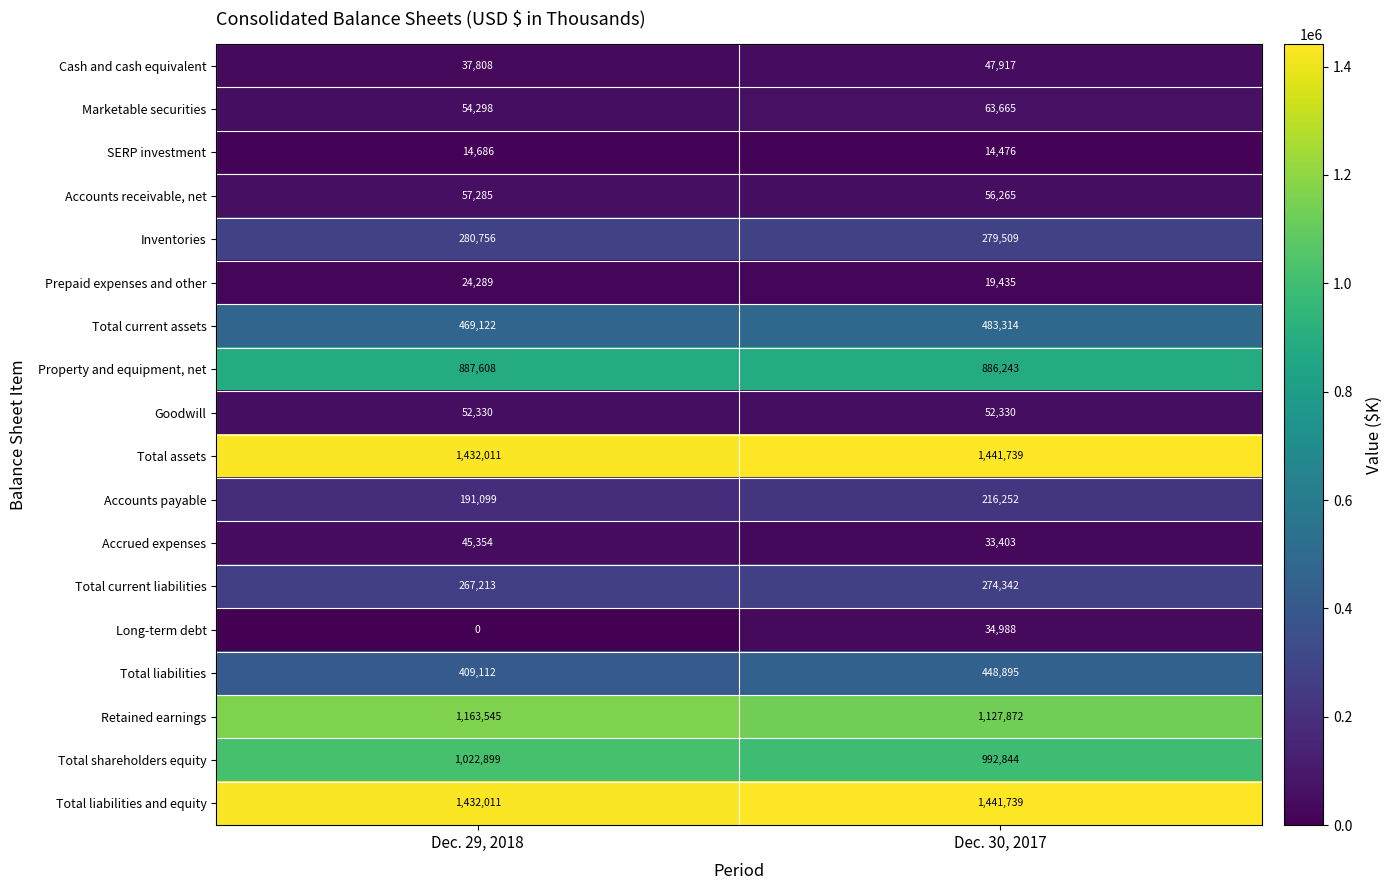

Between Dec. 29, 2018 and Dec. 30, 2017, which series saw the biggest shift?

Total liabilities